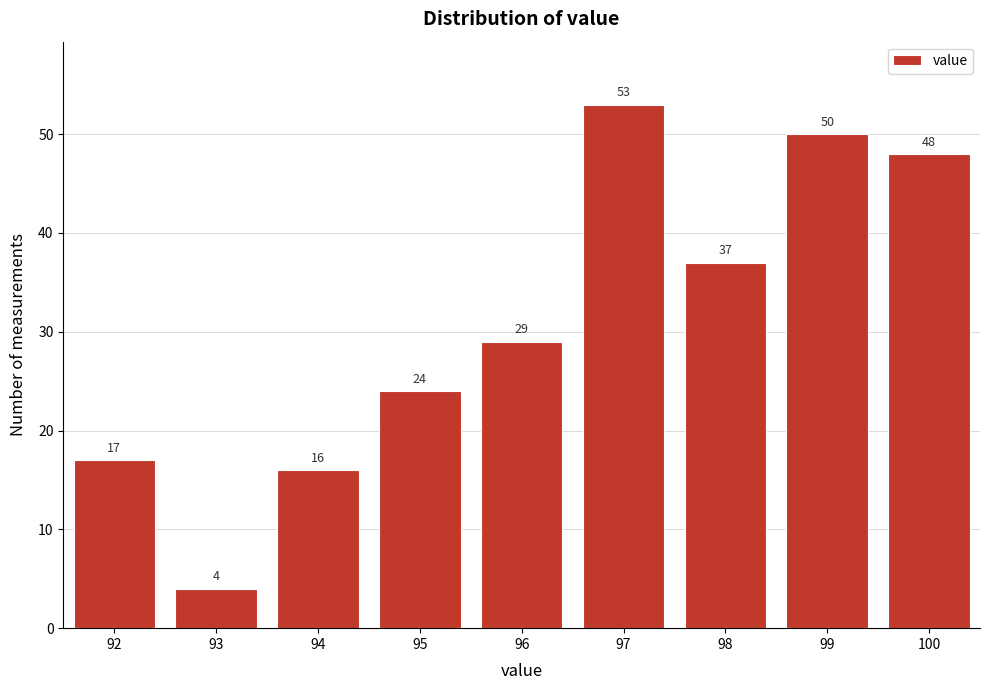

Reading left to right, what are all the values shown in this chart?

17	4	16	24	29	53	37	50	48